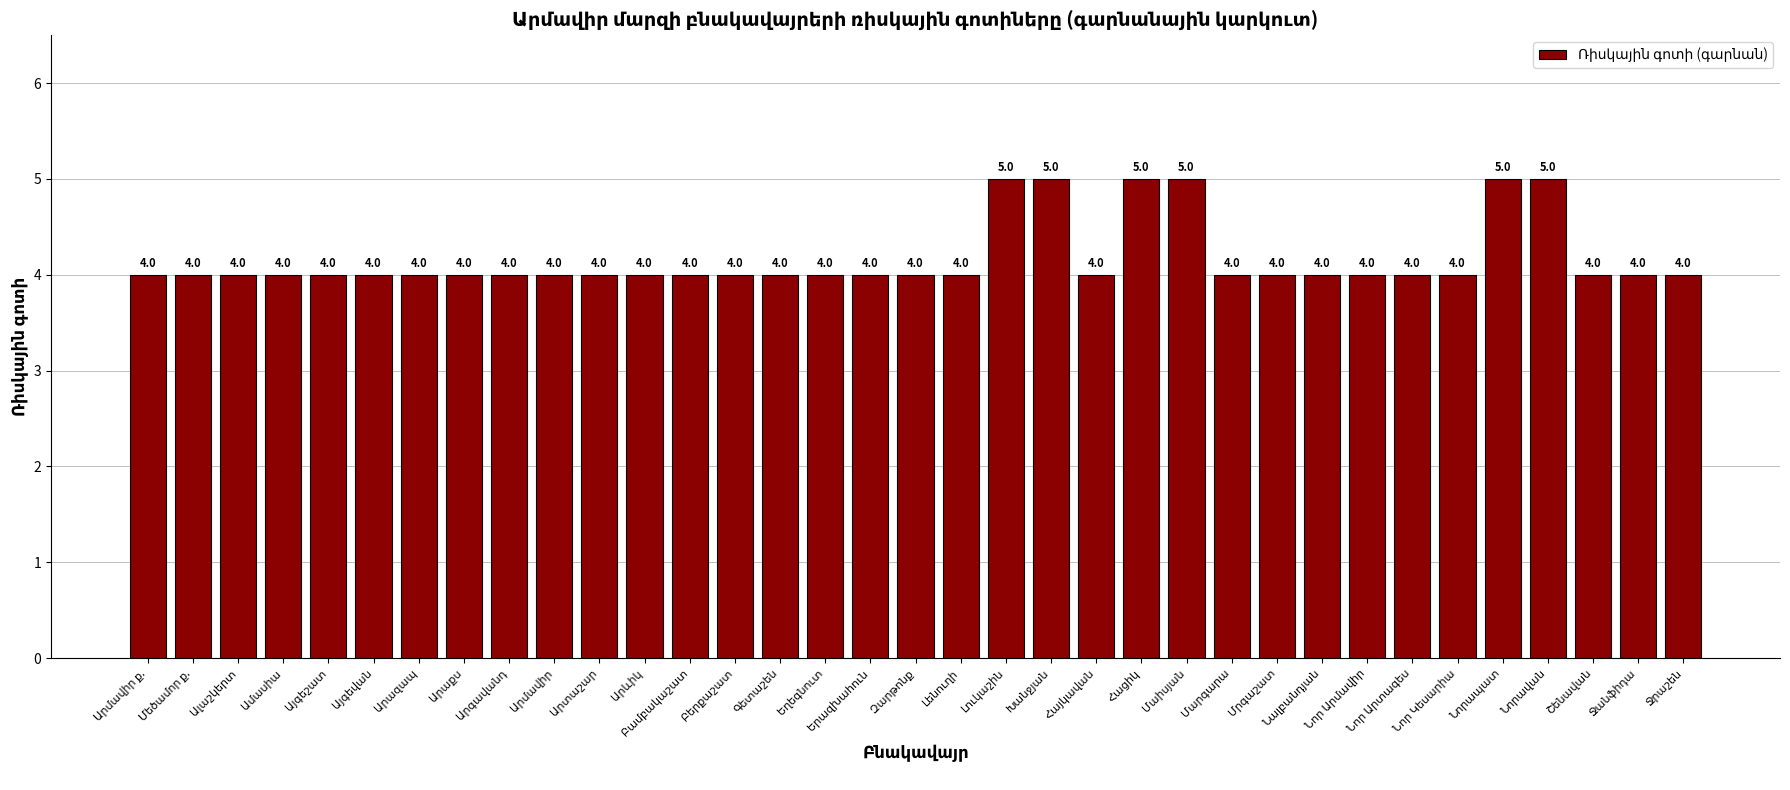

What is the value of the 7th bar from the left?

4